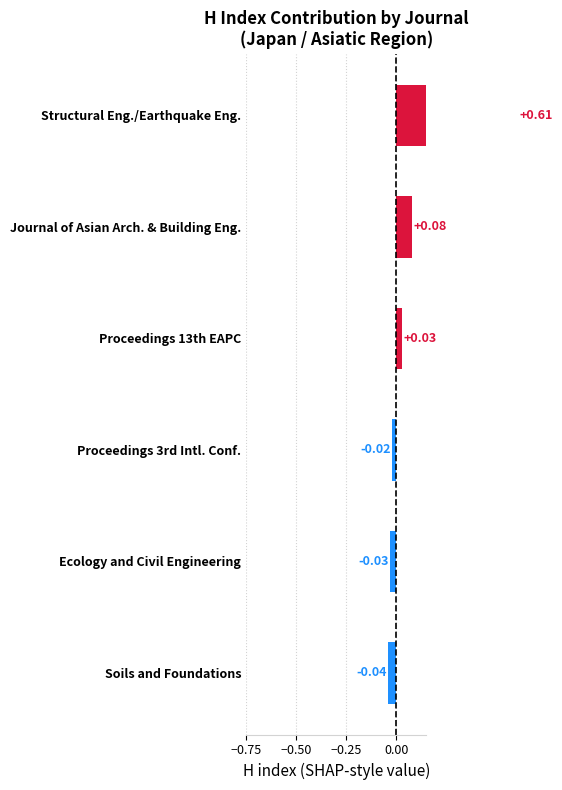

What is the difference between the values at Structural Eng./Earthquake Eng. and Proceedings 13th EAPC?

0.6